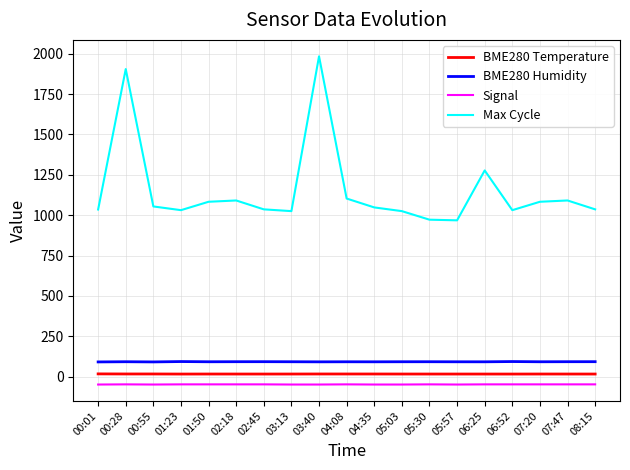

Which series has the widest spread of values?

Max Cycle